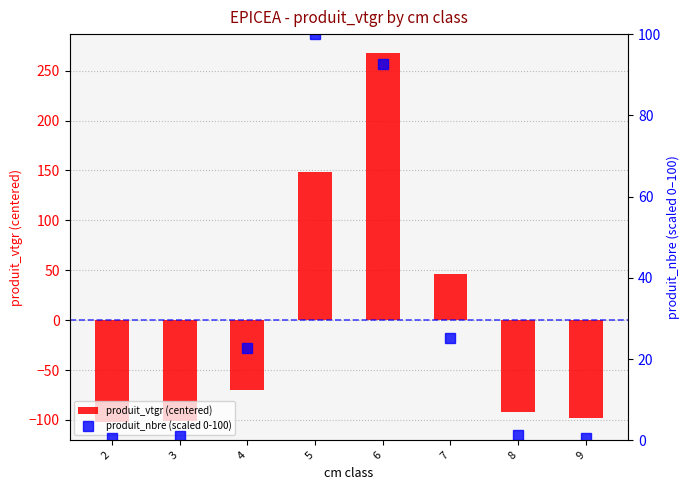

Reading left to right, list all the values displayed in this chart.

produit_vtgr (centered): -101.8	-101.3	-70.1	148.8	268.2	46.4	-92.0	-98.0
produit_nbre (scaled 0-100): 0.5	0.9	22.8	100.0	92.6	25.1	1.4	0.5